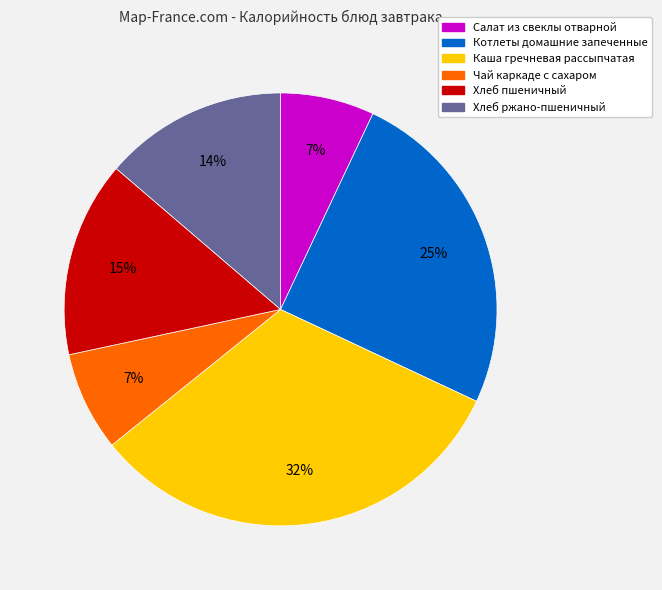

To the nearest percent, what percentage of the pie is Чай каркаде с сахаром?

7%